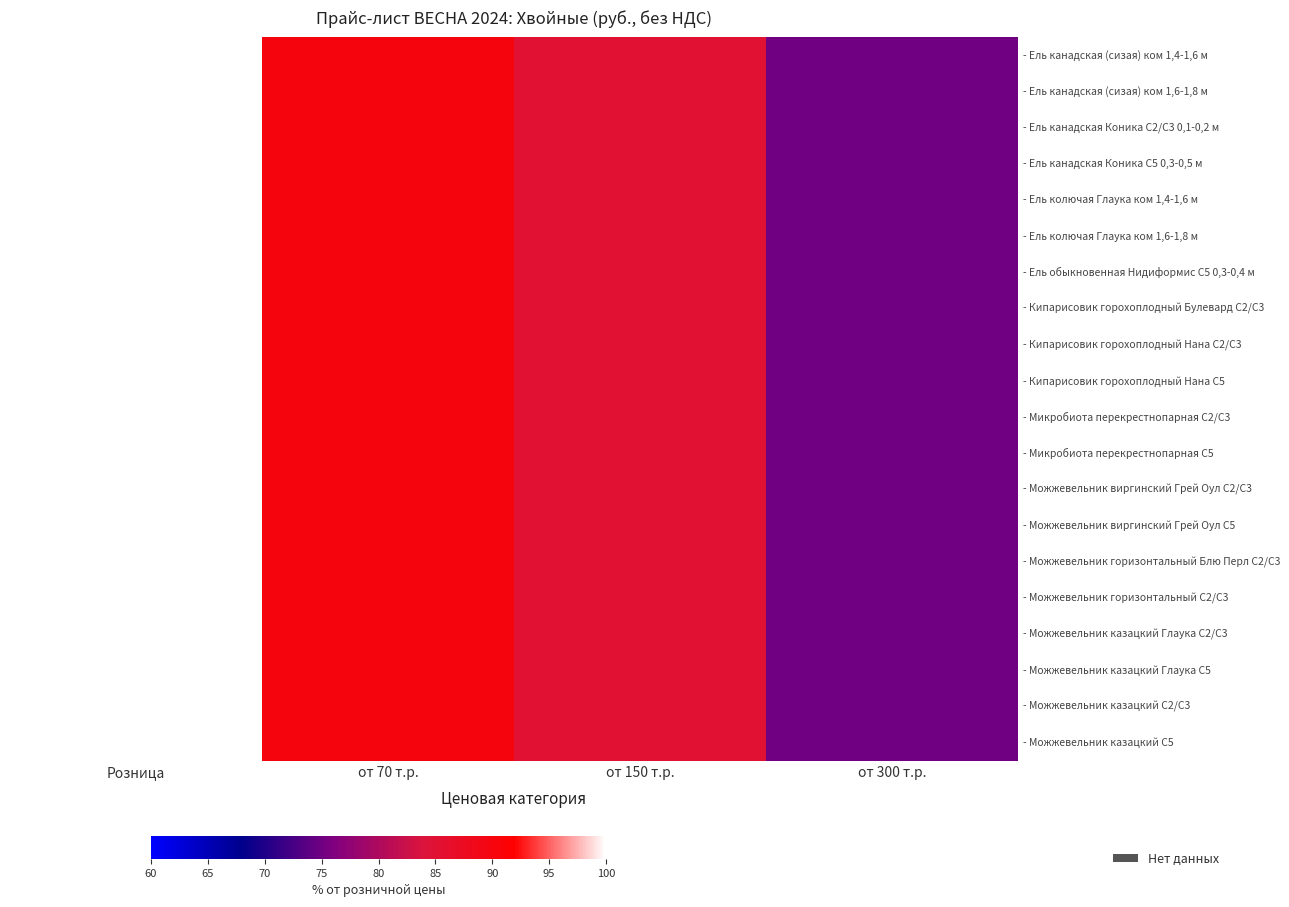

Which series has the largest total across all categories?

- Ель канадская (сизая) ком 1,4-1,6 м